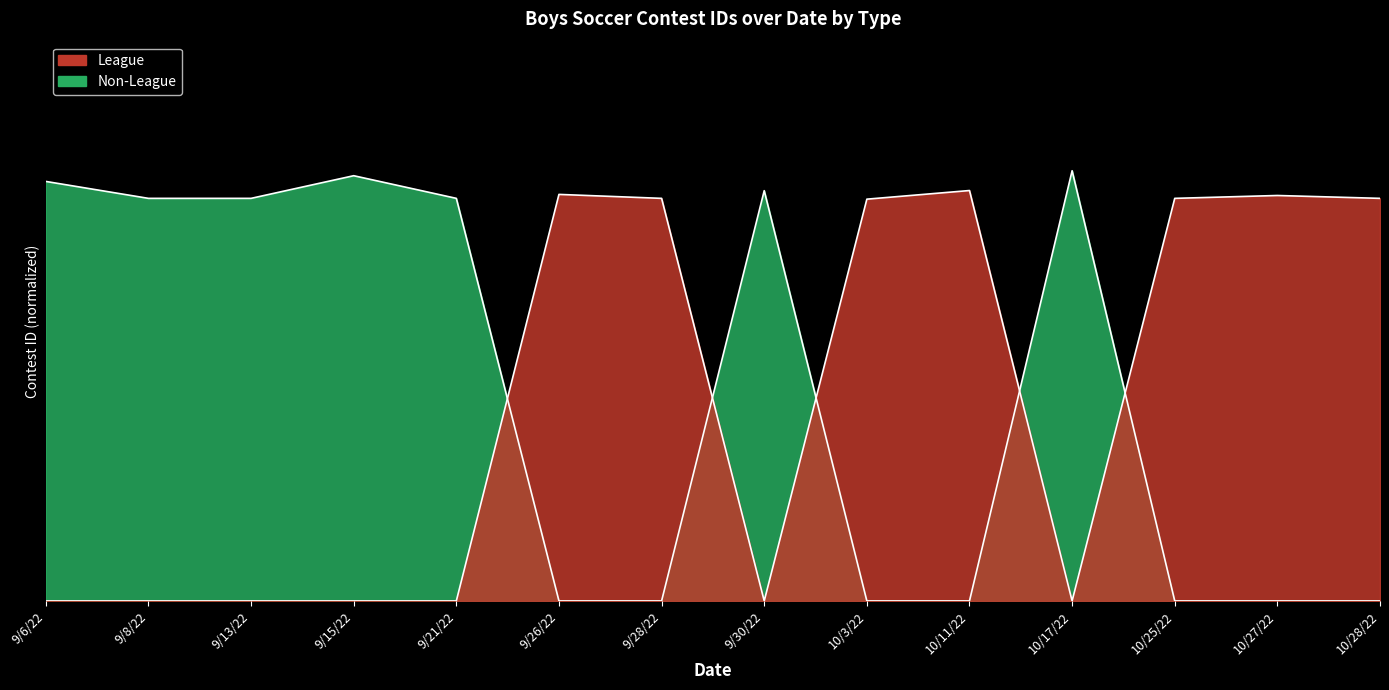

Rank the series by their average value, from highest to lowest.

Non-League, League